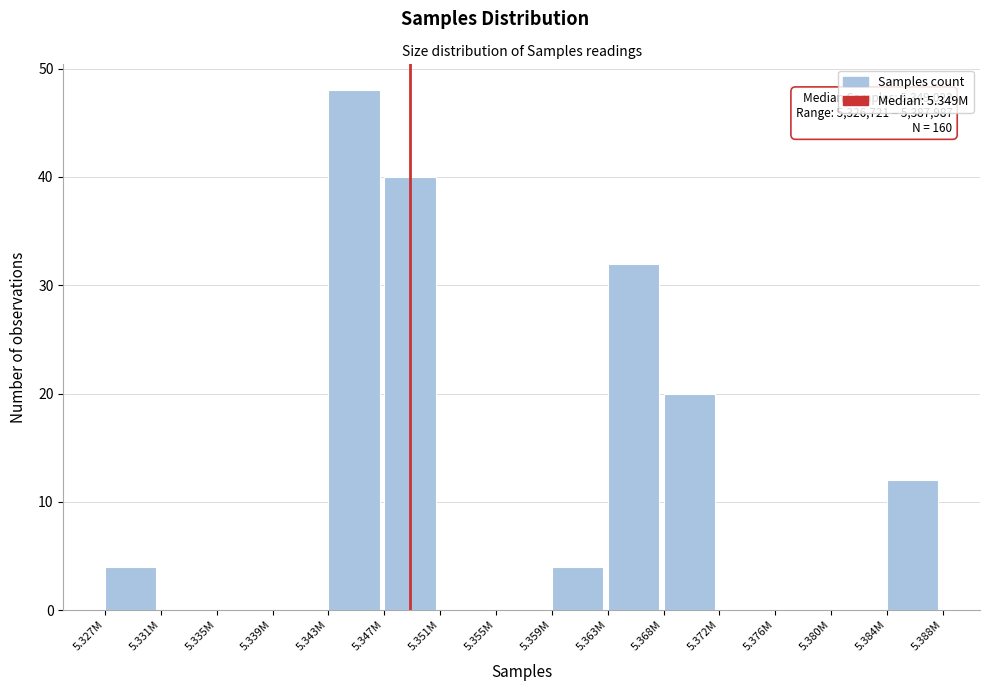

Reading left to right, extract all data points from this chart.

5.327M=4	5.331M=0	5.335M=0	5.339M=0	5.343M=48	5.347M=40	5.351M=0	5.355M=0	5.359M=4	5.363M=32	5.368M=20	5.372M=0	5.376M=0	5.380M=0	5.384M=12